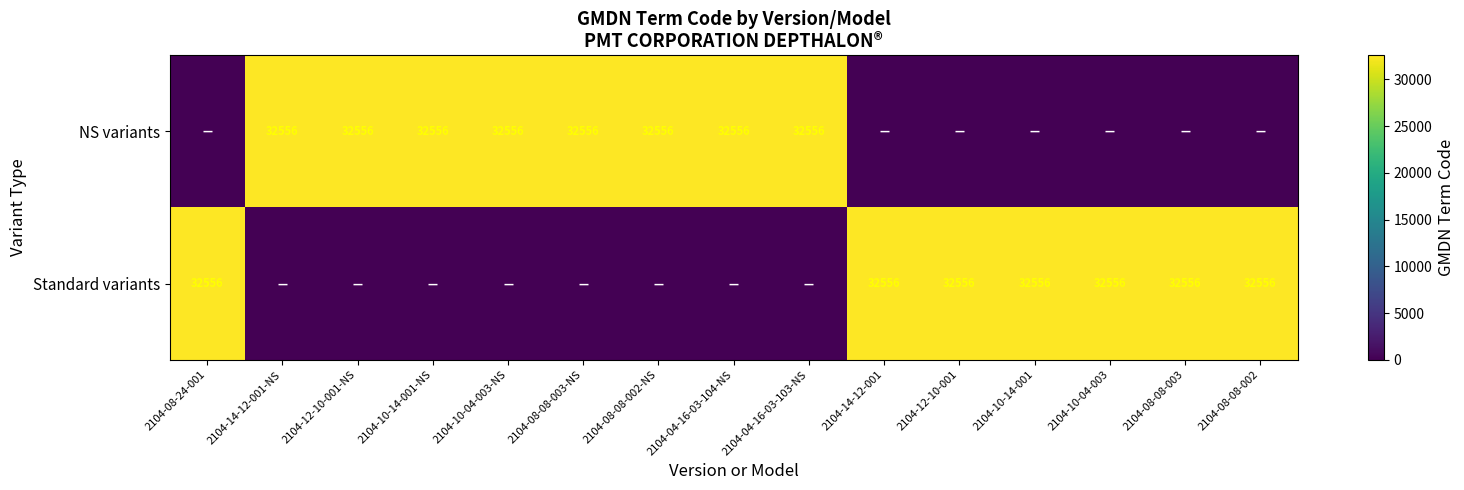

True or false: NS variants has a value of 32556 at 2104-04-16-03-103-NS.

True